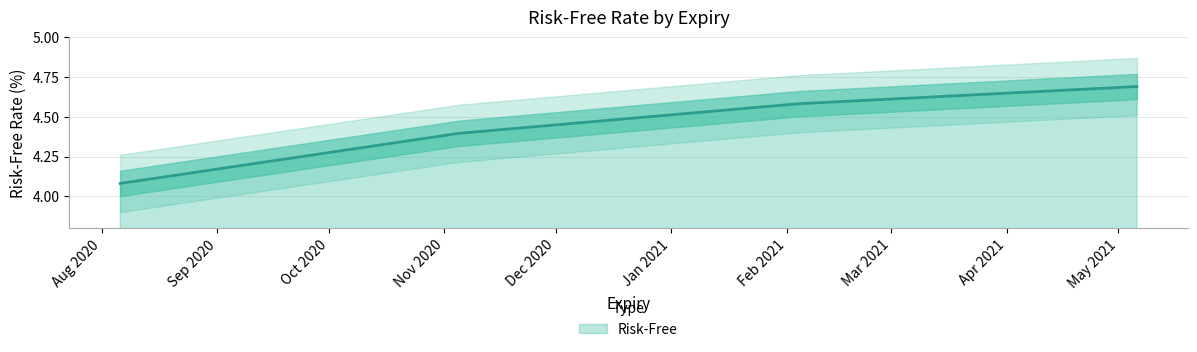

The chart shows a value of 6.1 at 2020-08-06. True or false?

False